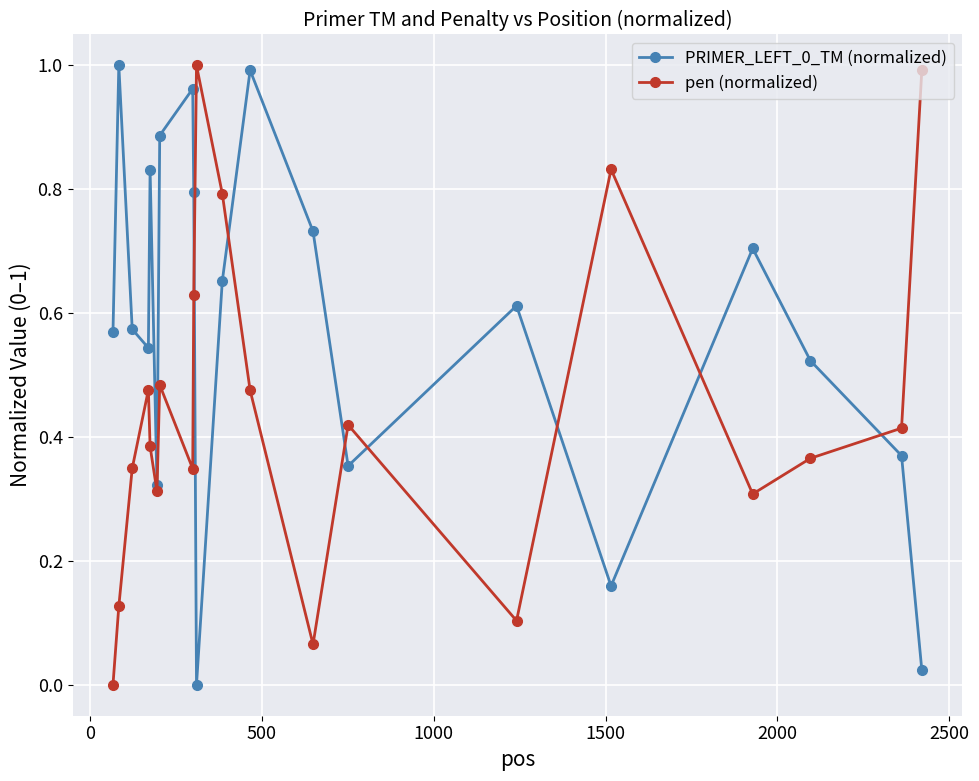

At how many categories does at least one series exceed 0?

20